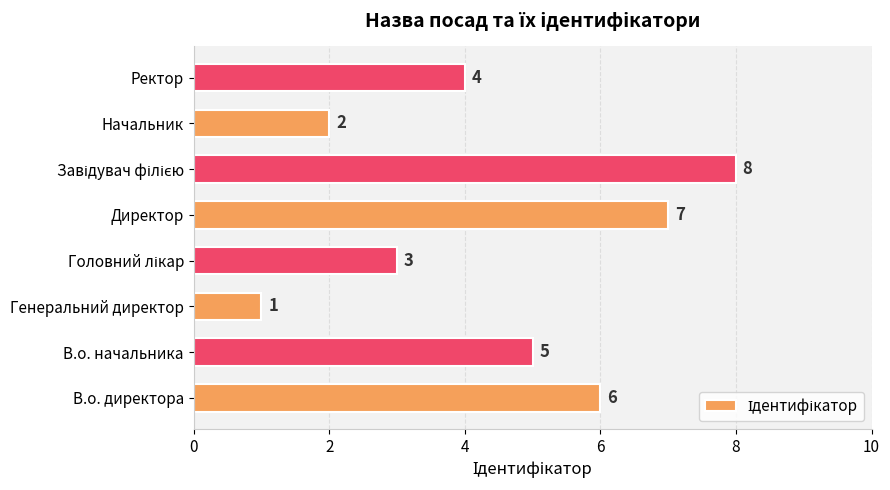

Which has a higher value, В.о. директора or Директор?

Директор